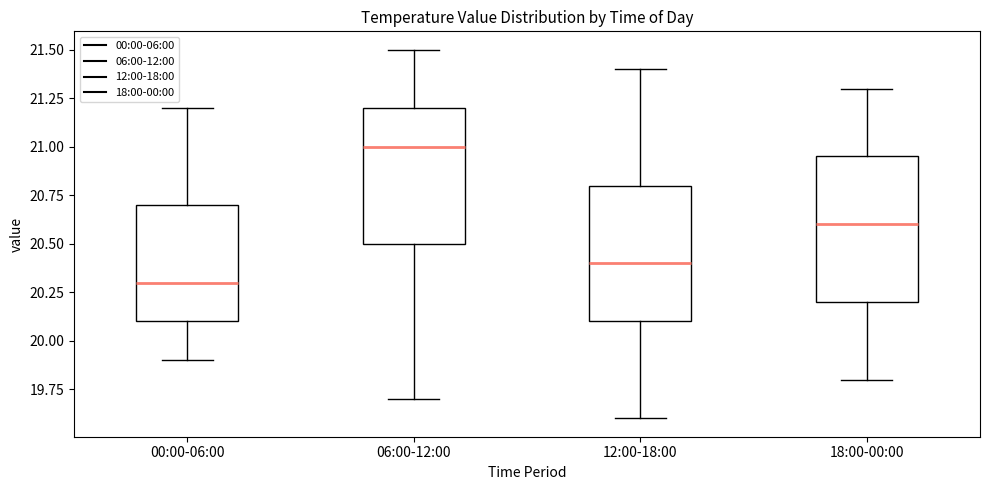

Which box has the lowest median line?

00:00-06:00